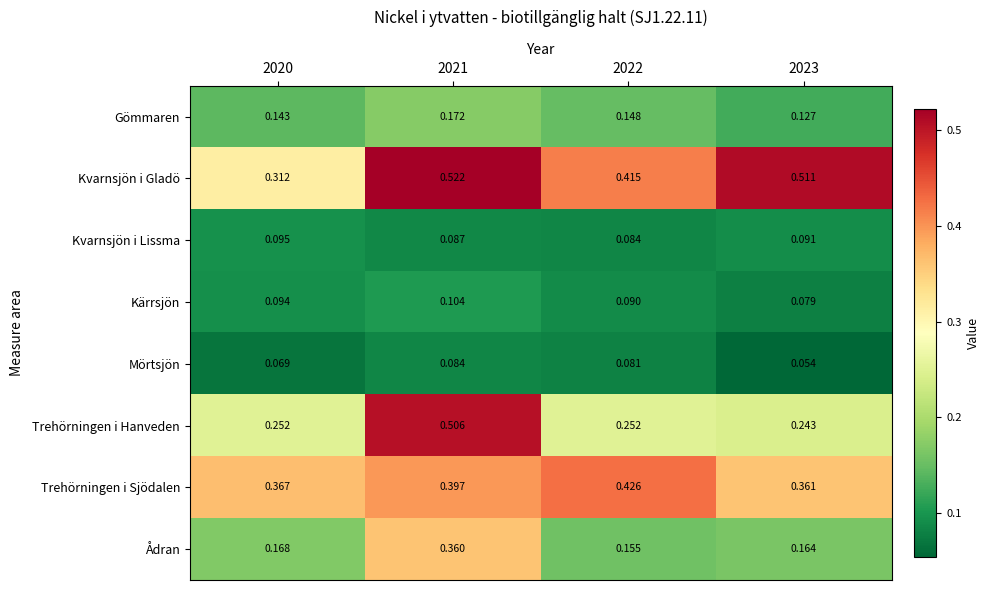

Is the value of Kvarnsjön i Lissma at 2020 greater than the value of Gömmaren at 2022?

No